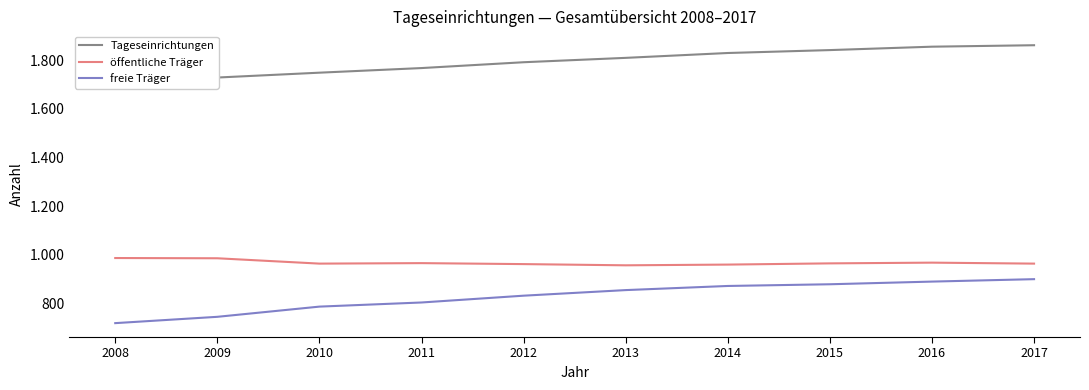

At which category does the chart reach its peak across all series?

2017